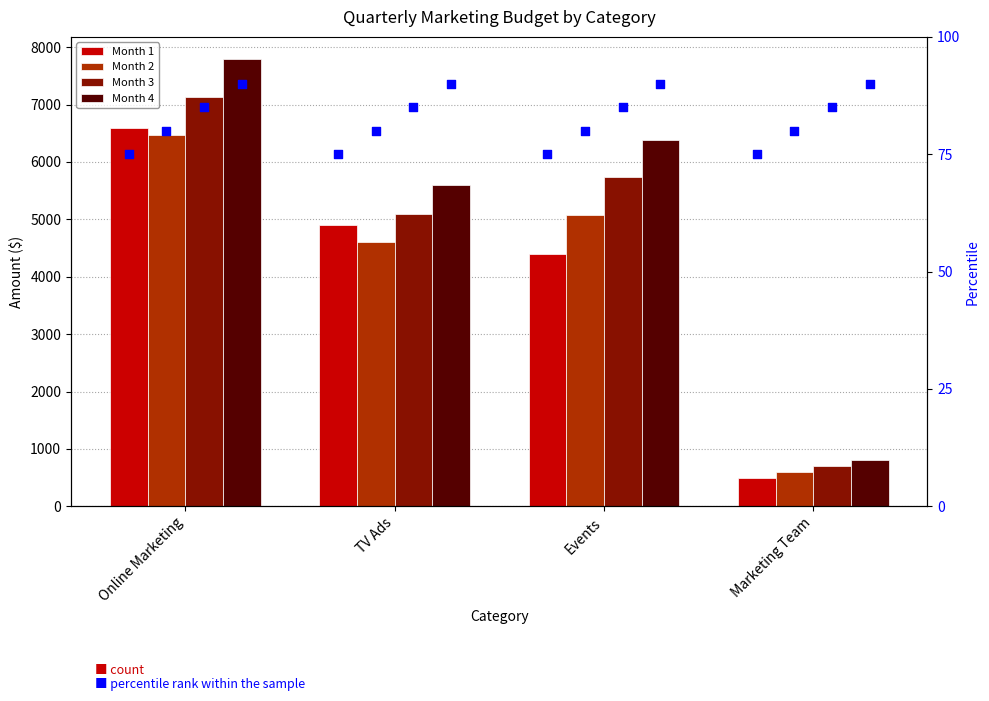

At how many categories does at least one series exceed 7606?

1